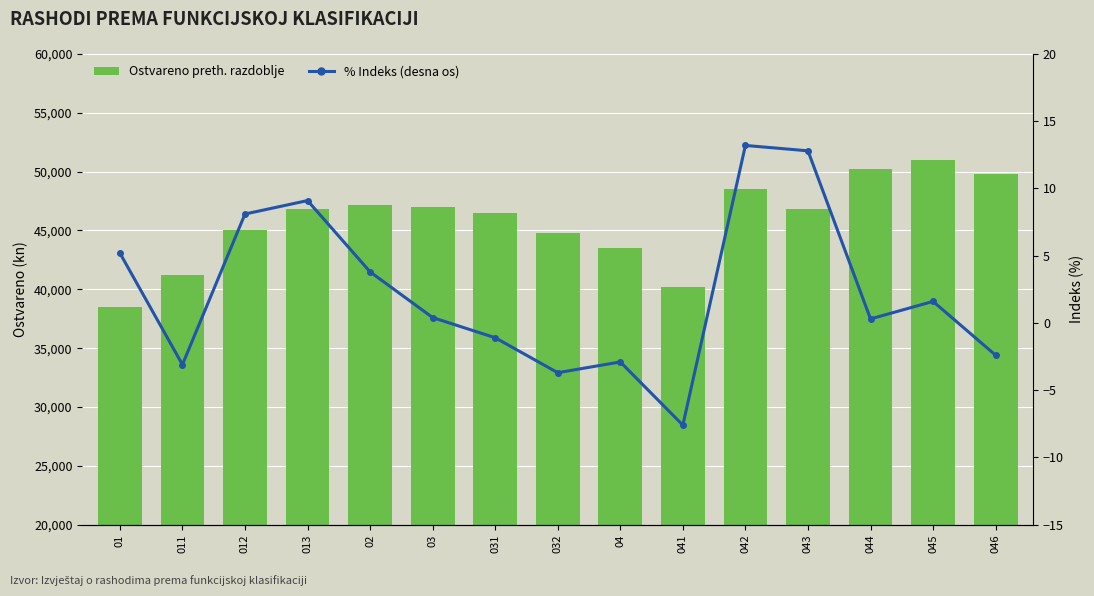

What is the total value across all series at 013?

46809.1